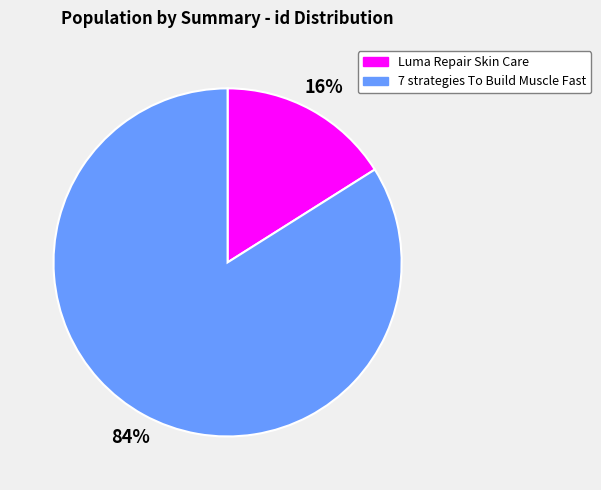

To the nearest percent, what portion does Luma Repair Skin Care represent?

16%